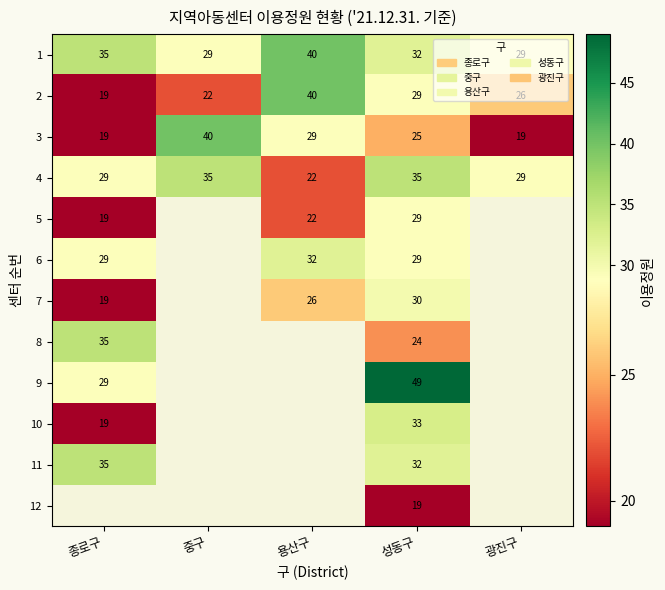

List the labels in order of 2 value, largest first.

용산구, 성동구, 광진구, 중구, 종로구